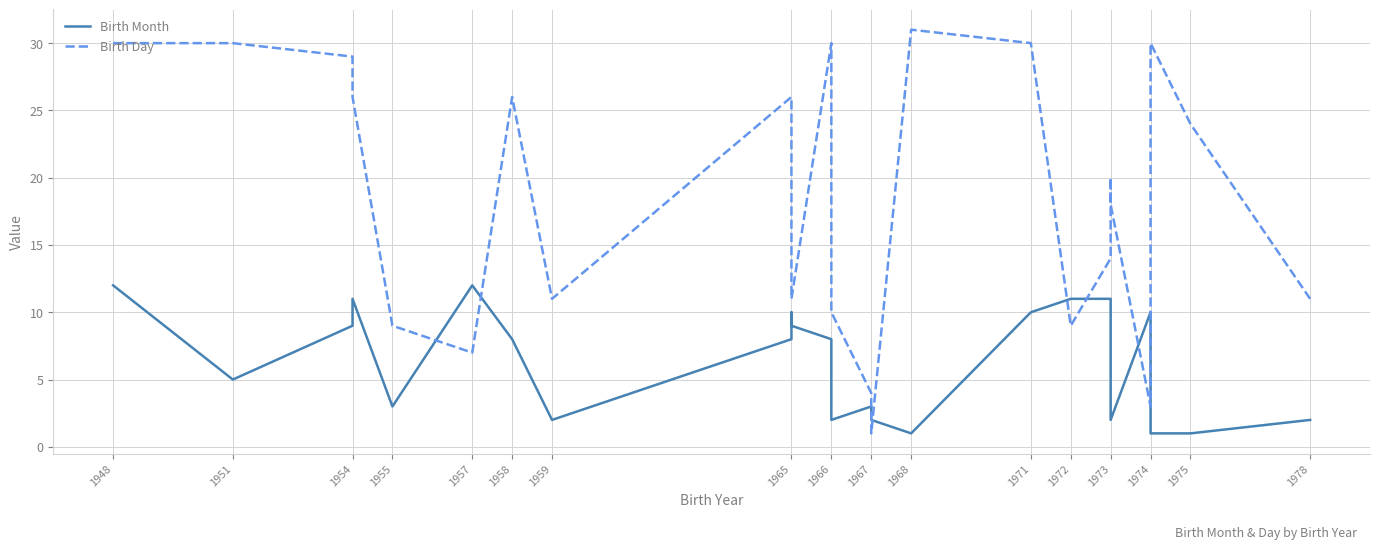

Which category has the highest value in the Birth Month series?

1948